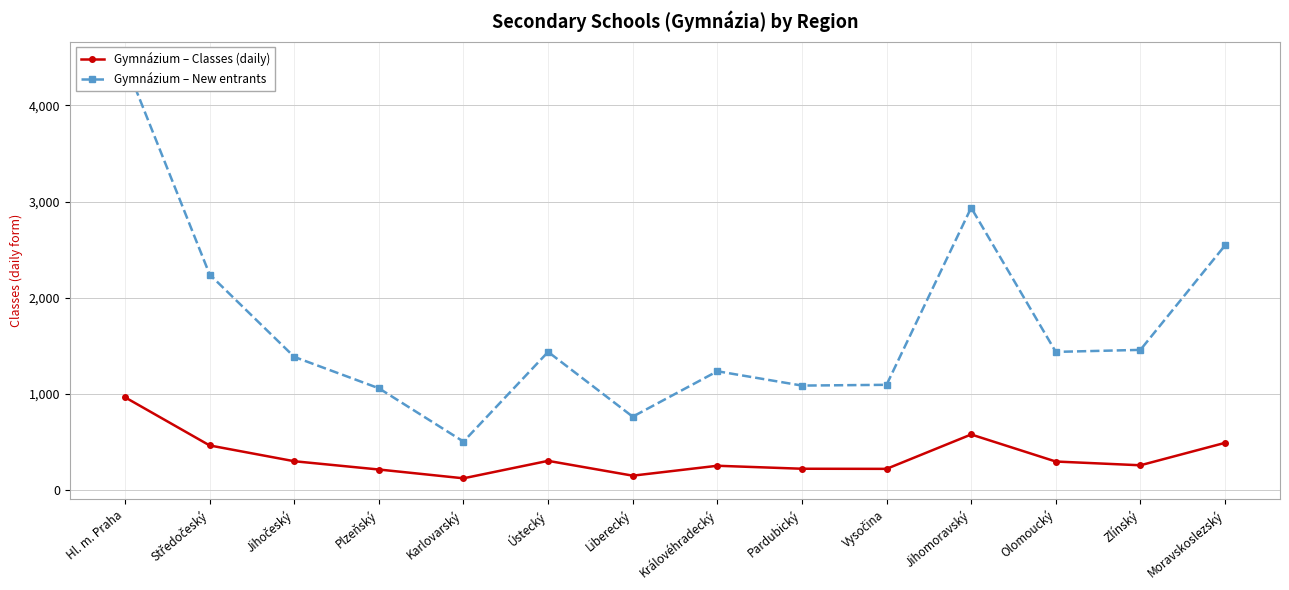

How many lines are shown in the chart?

2